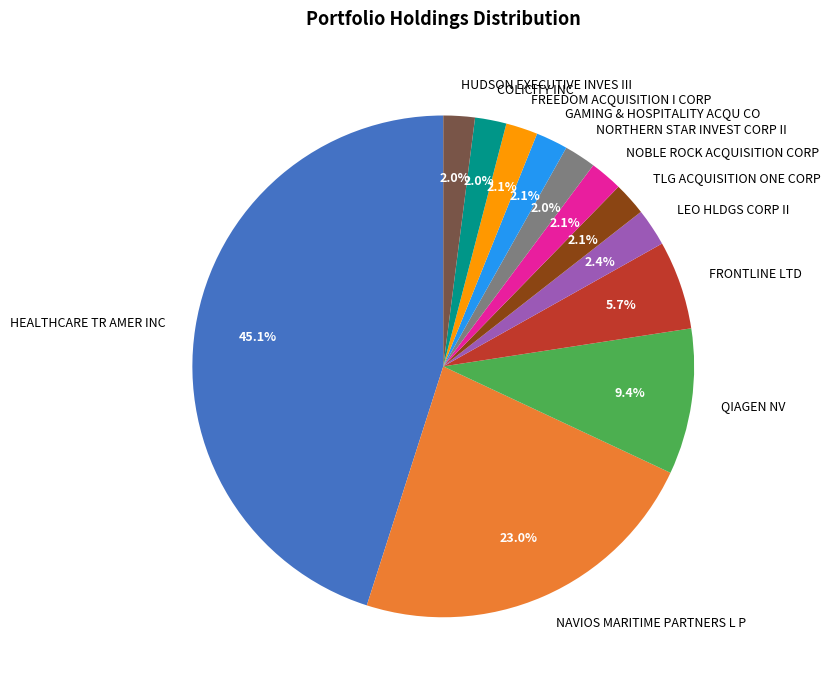

Do NAVIOS MARITIME PARTNERS L P and GAMING & HOSPITALITY ACQU CO together represent more than half of the pie?

No